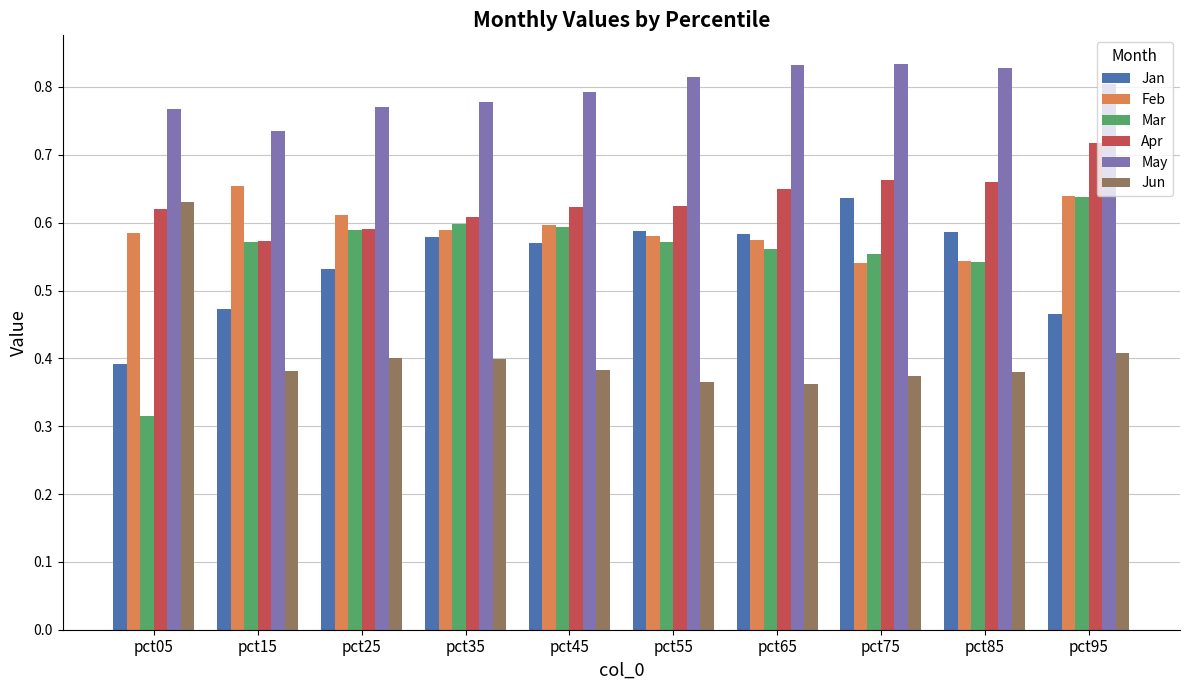

True or false: Jun has a value of 0.4 at pct35.

True